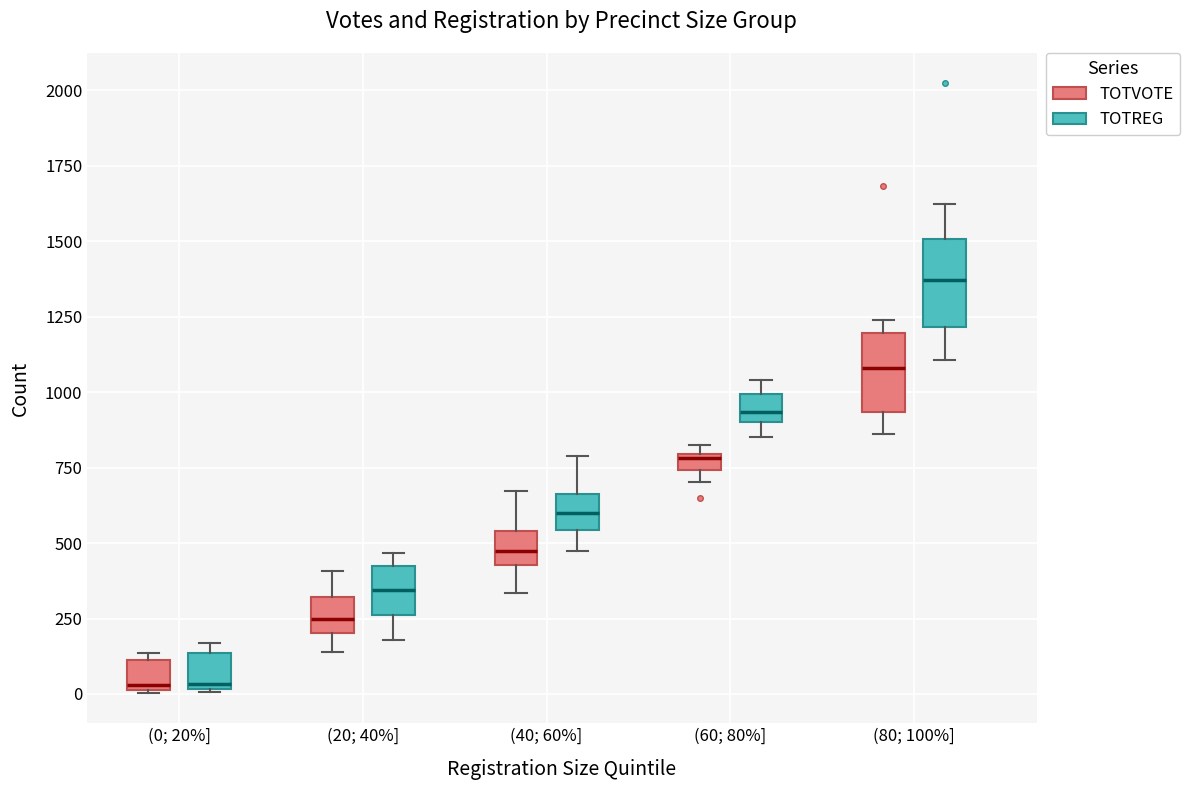

Where is the upper edge of the box for (60; 80%] (TOTREG) on the y-axis? The values are not printed on the chart, so give them approximately, as read against the axis.

1000